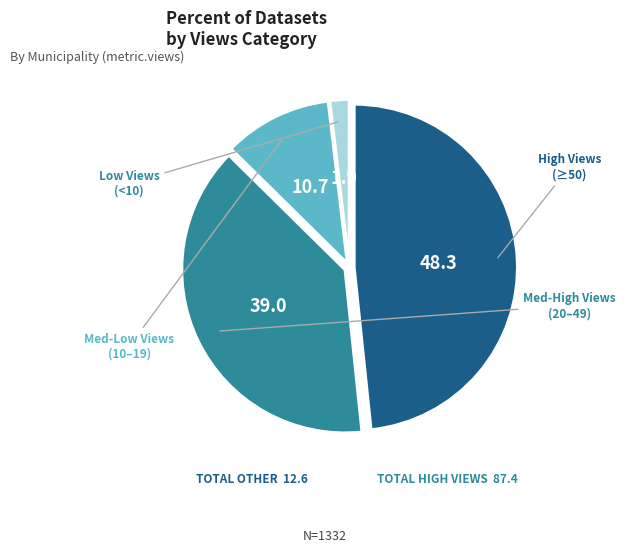

Is there any slice that represents more than half of the pie?

No